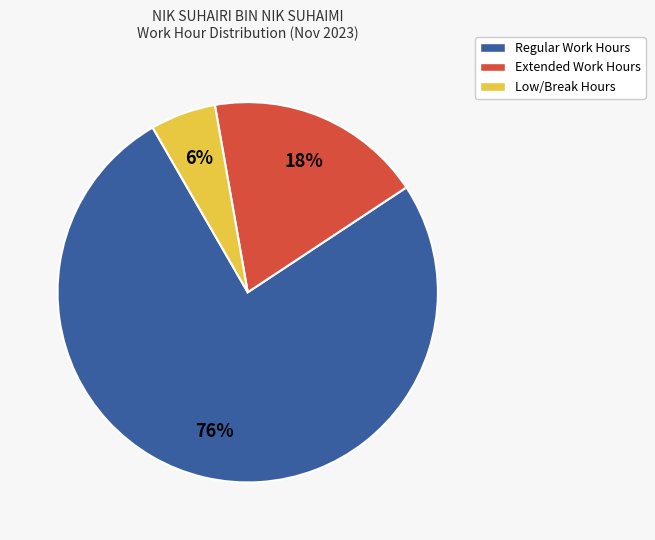

To the nearest percent, what is the difference between the largest and smallest slice percentages?

70%